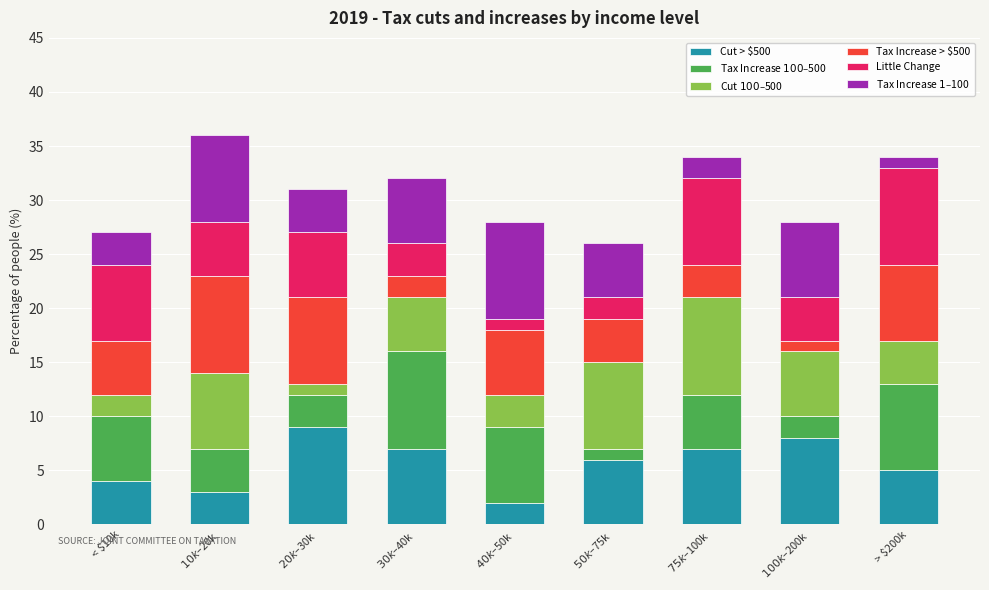

What are all the series names shown in the legend?

Cut > $500, Tax Increase $100–$500, Cut $100–$500, Tax Increase > $500, Little Change, Tax Increase $1–$100